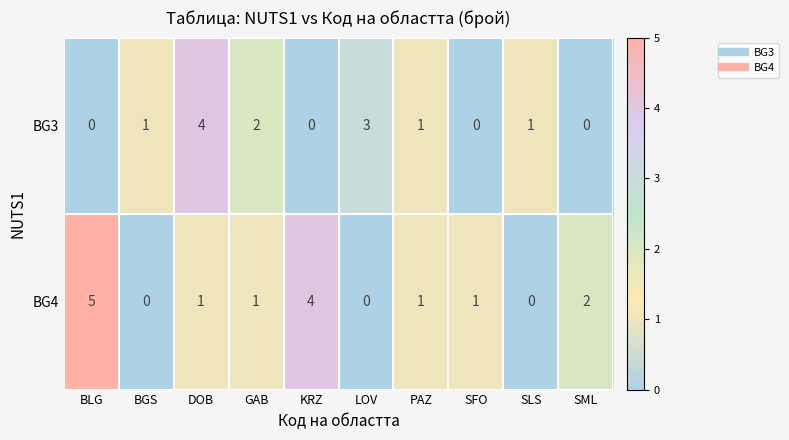

Which series has the widest spread of values?

BG4